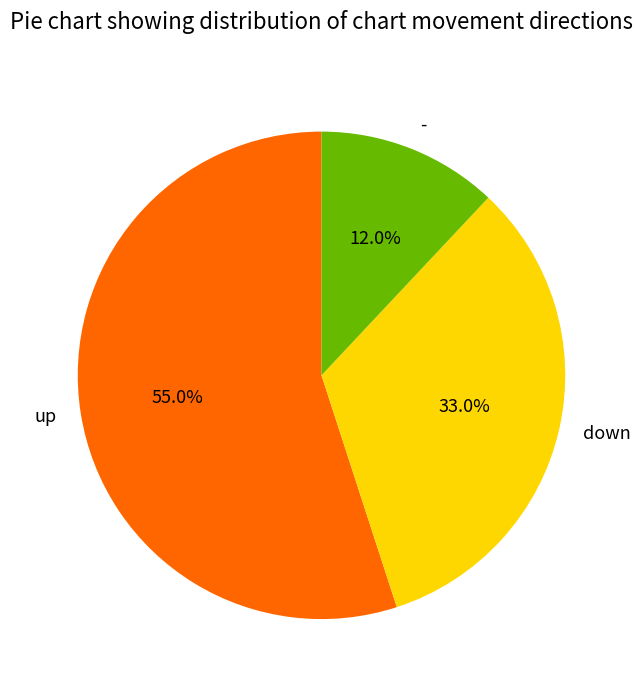

What is the majority slice?

up